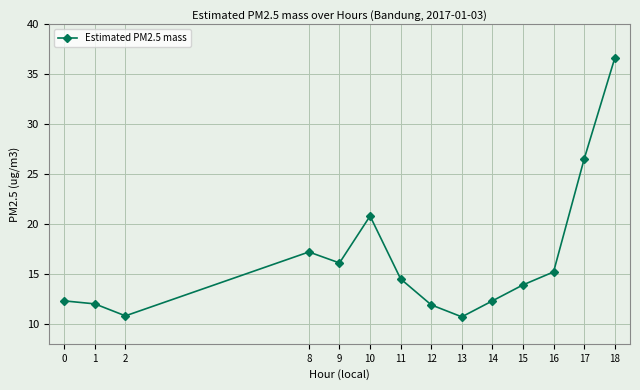

Which category has the highest value across all series?

18